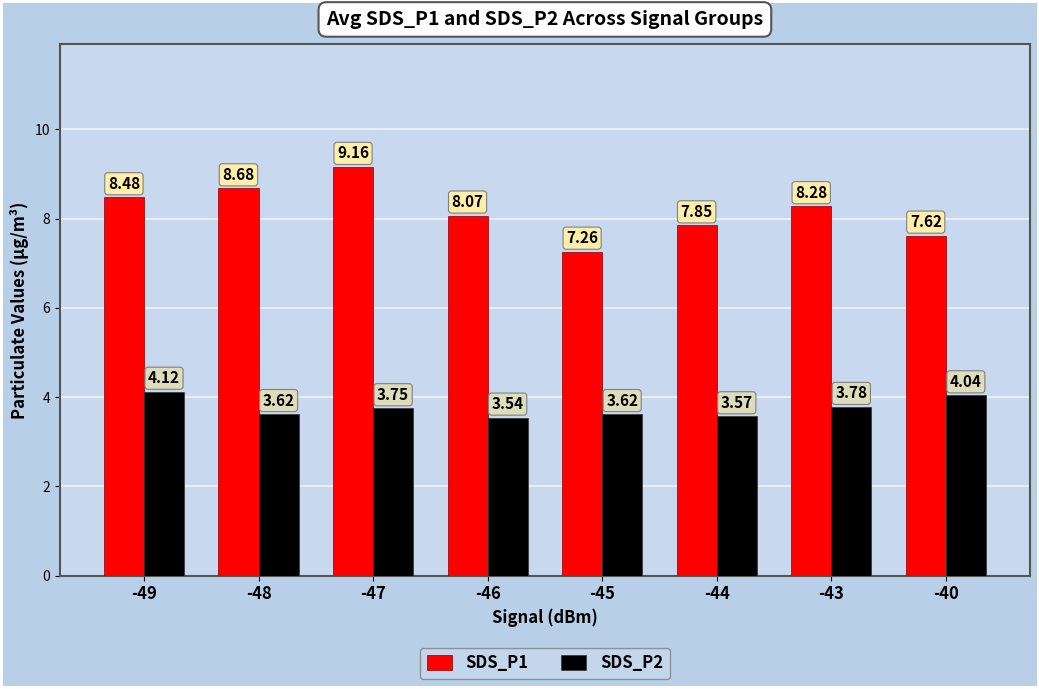

At -44, list the series in order from largest to smallest.

SDS_P1, SDS_P2